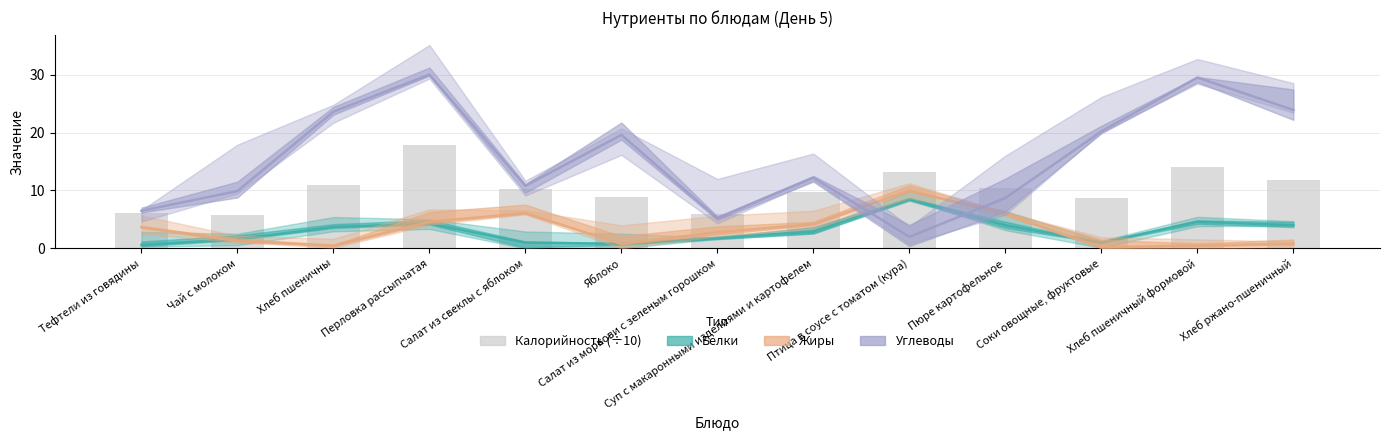

What is the sum of all Углеводы values?

202.1